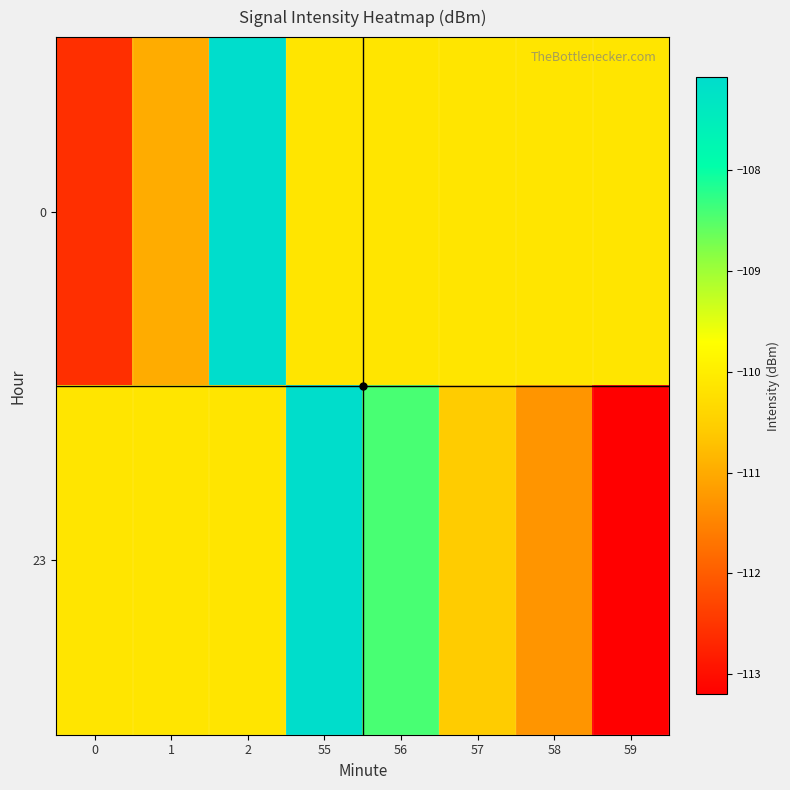

Reading left to right, list all the values displayed in this chart.

0: 0=-112.6	1=-111.0	2=-107.1	55=-110.1	56=-110.1	57=-110.1	58=-110.1	59=-110.1
23: 0=-110.1	1=-110.1	2=-110.1	55=-107.1	56=-108.4	57=-110.6	58=-111.3	59=-113.2